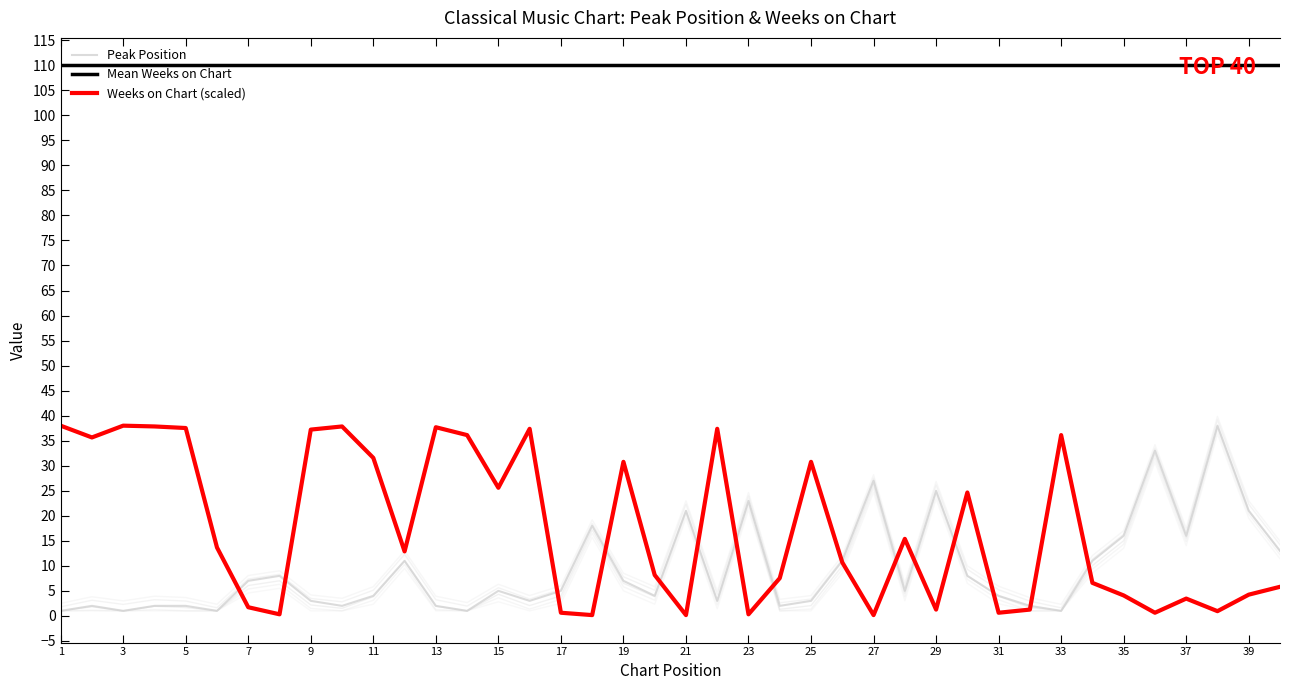

How many data points in Peak Position are less than 5?

19